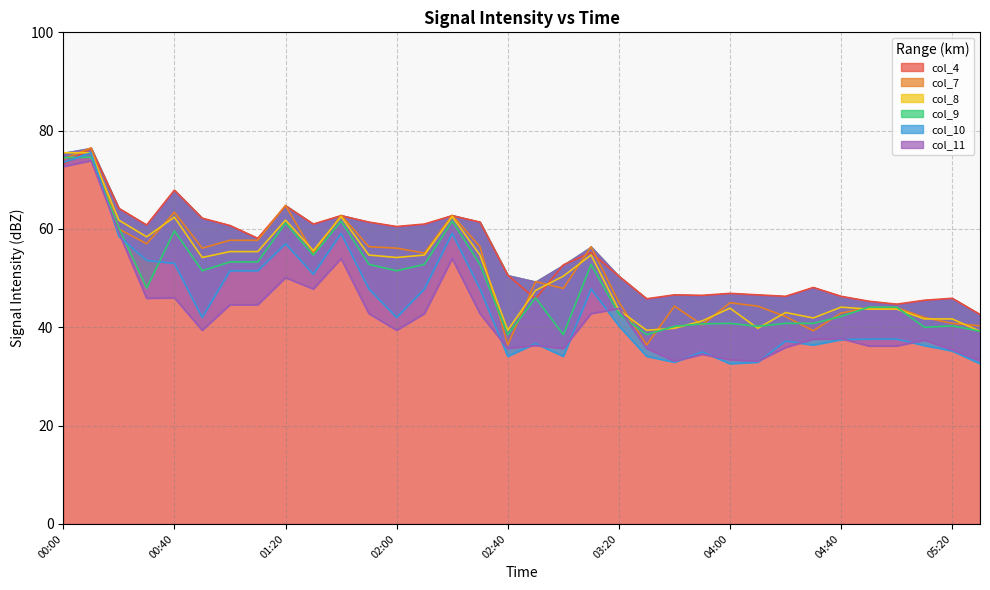

What is the smallest value displayed?

32.6